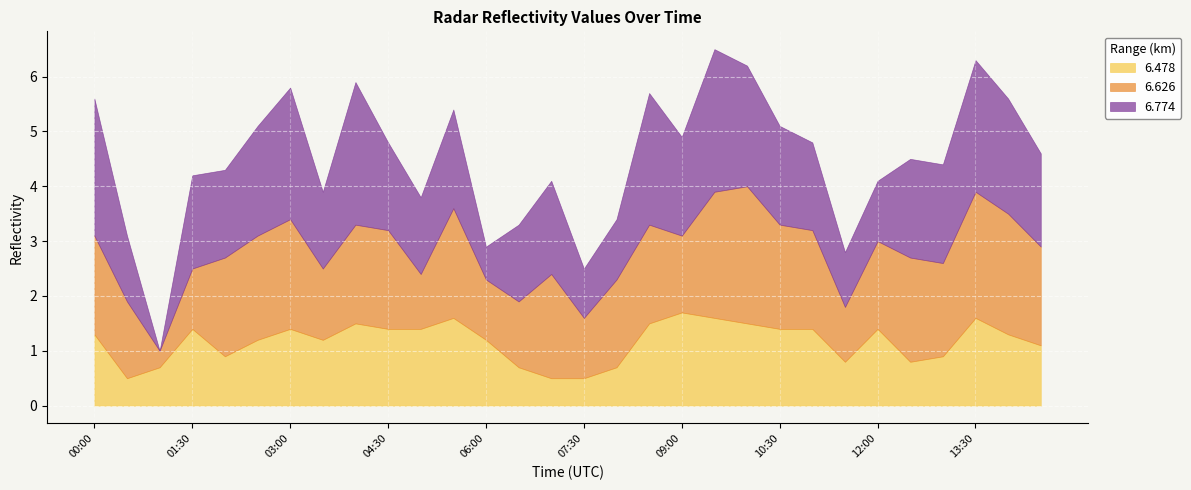

How many data points in 6.626 are less than 1?

1